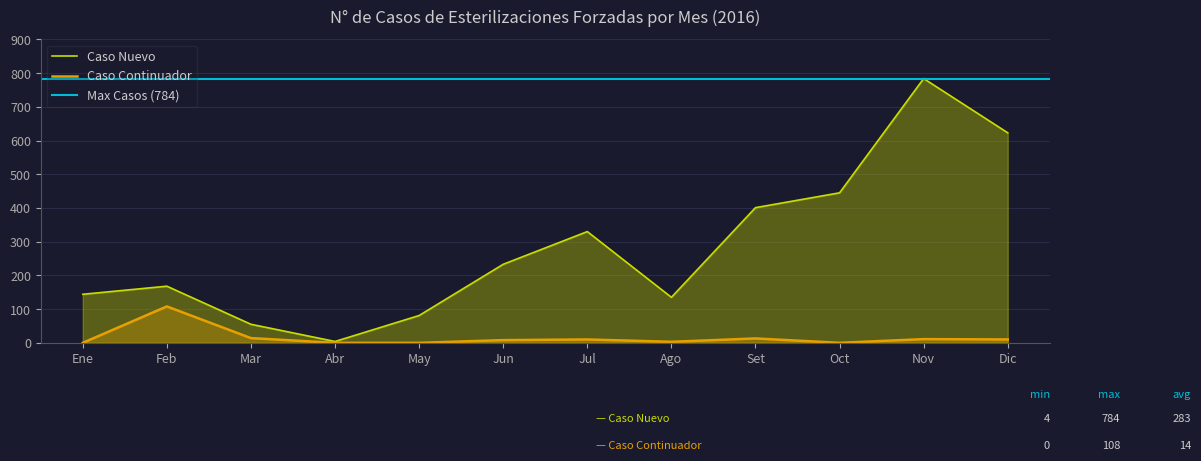

How many lines are shown in the chart?

2